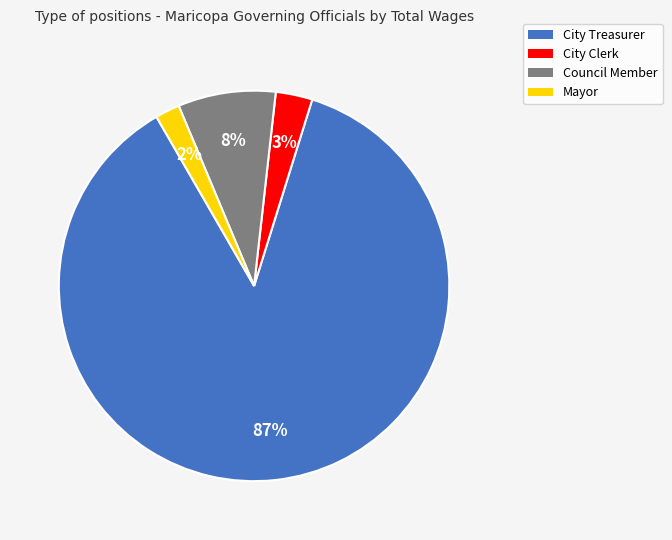

Approximately how many times larger is the value at Council Member compared to Mayor?

4.0